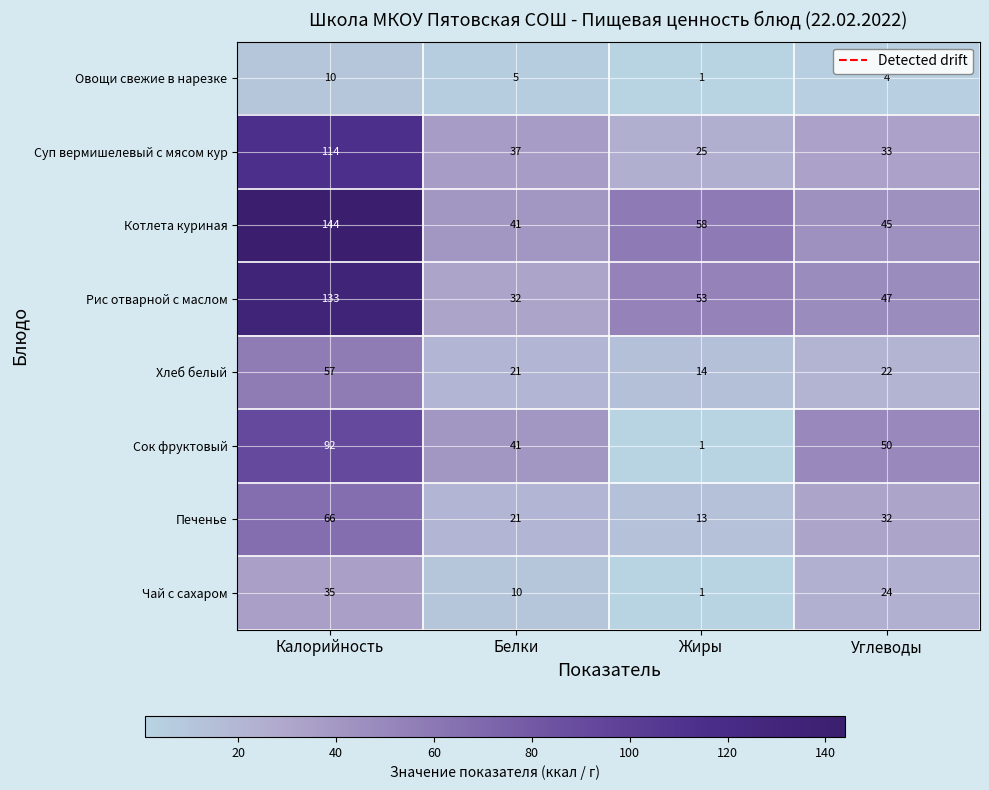

What is the spread (max minus min) of values at Углеводы?

46